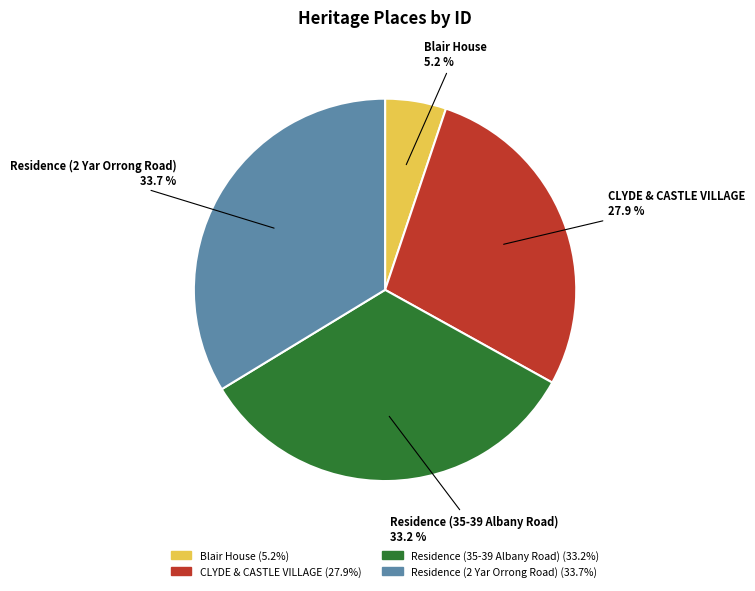

Is it true that Residence (35-39 Albany Road) is 33% of the pie?

True